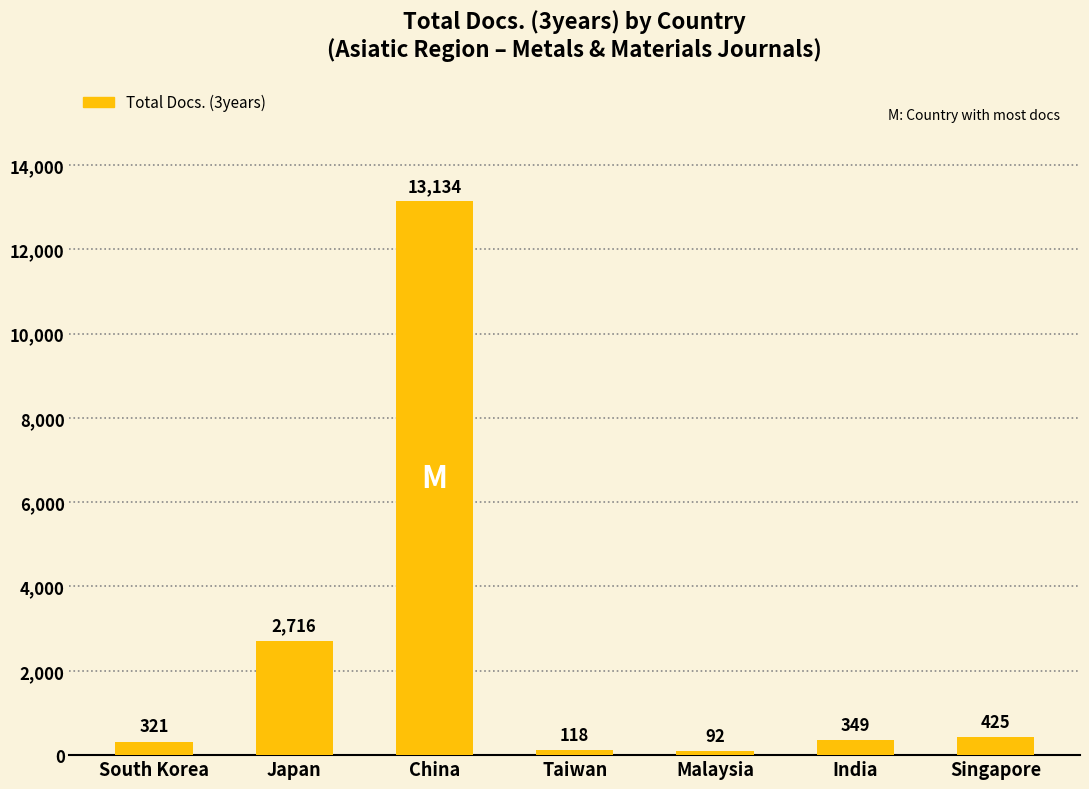

How many data points are less than 349?

3